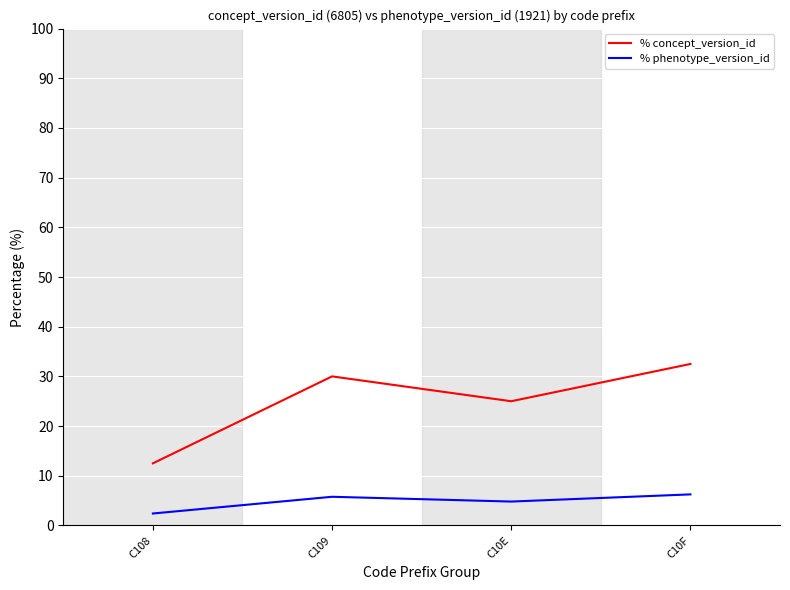

List the series in order of their overall mean, lowest first.

% phenotype_version_id, % concept_version_id